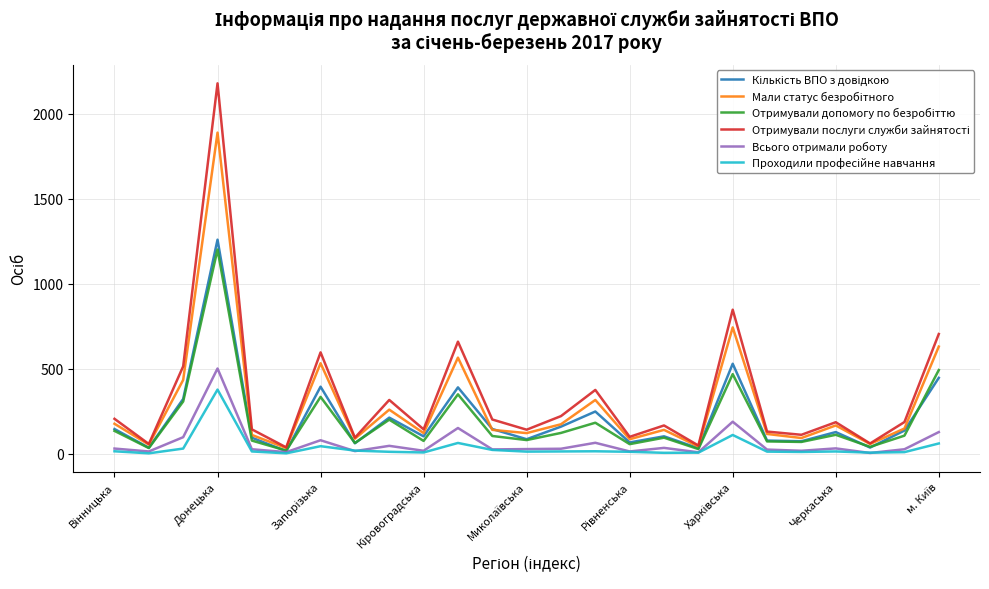

Does the chart have visible grid lines?

Yes